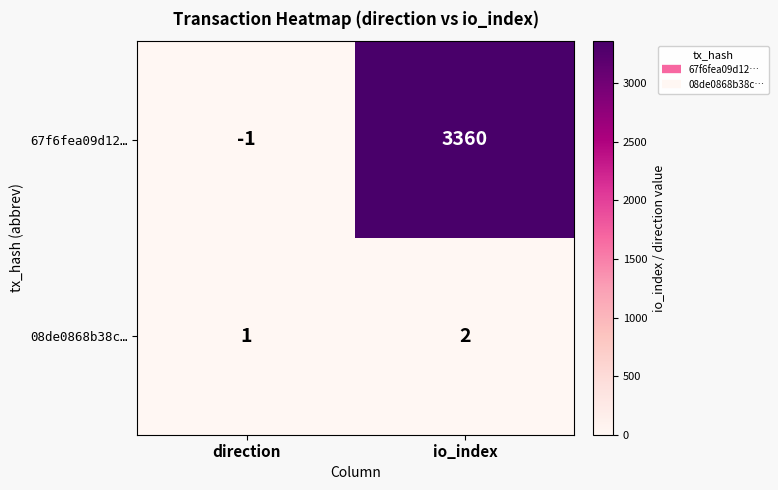

Rank the series at direction from lowest to highest value.

67f6fea09d12…, 08de0868b38c…